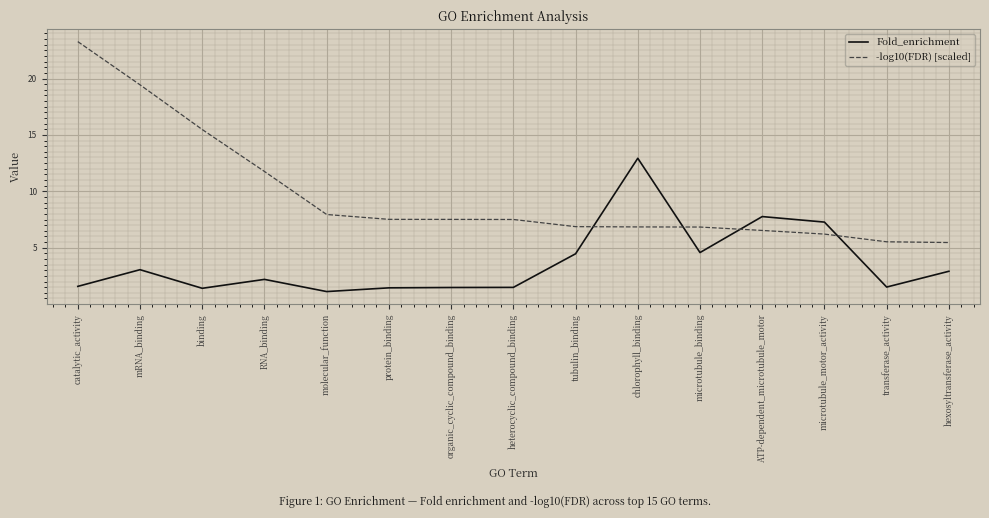

What is the total value across all series at transferase_activity?

7.0